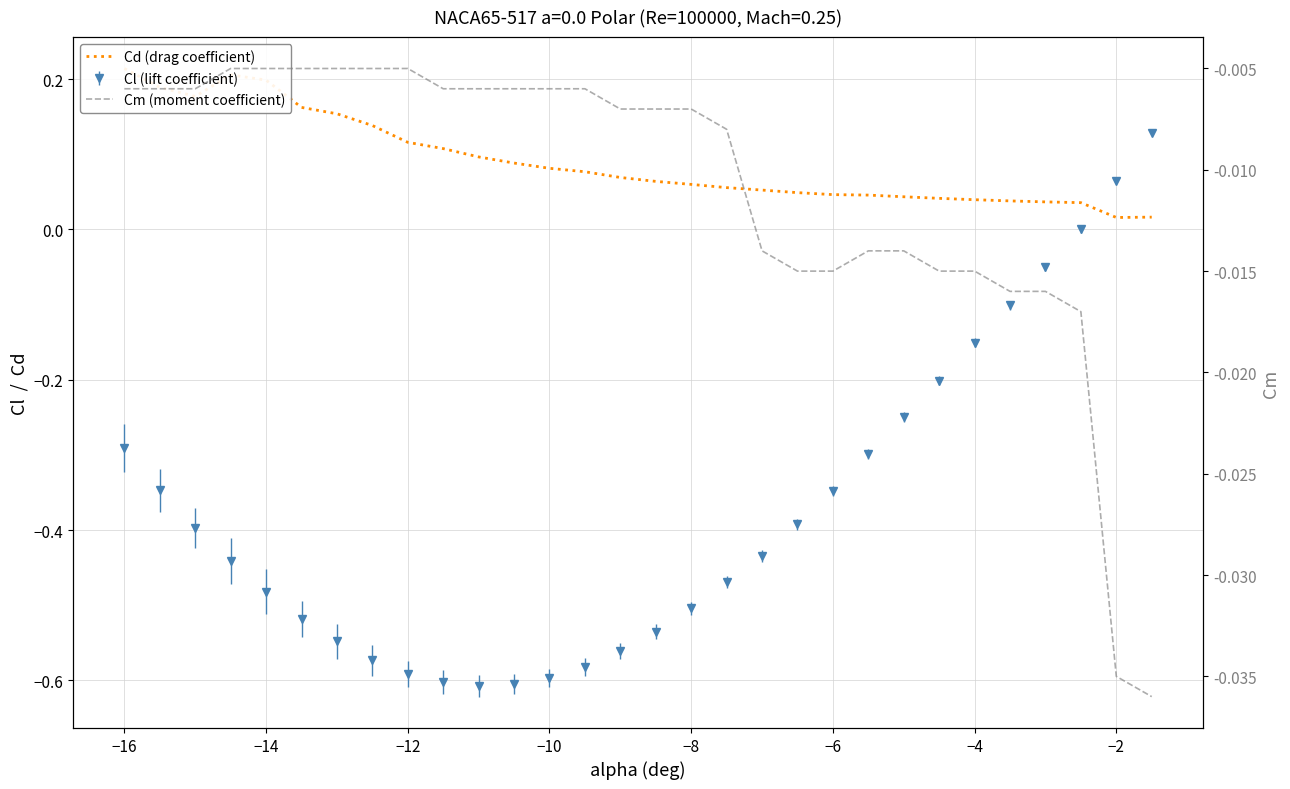

What is the difference between the maximum and minimum values in the Cd (drag coefficient) series?

0.2